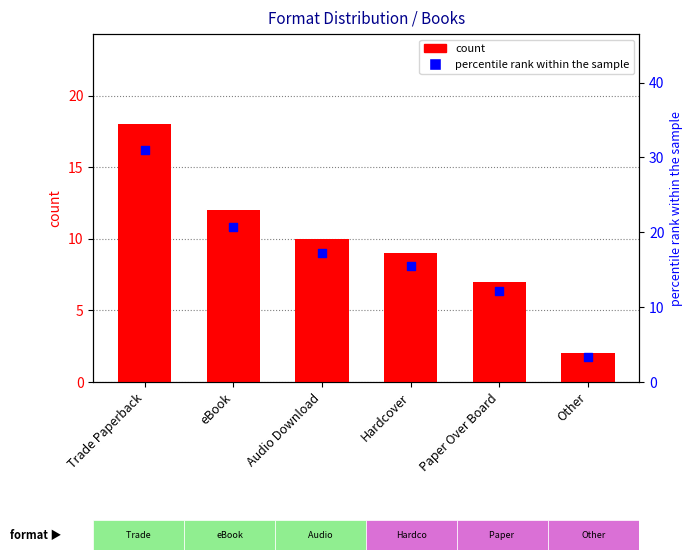

At which category is the sum across all series the highest?

Trade Paperback